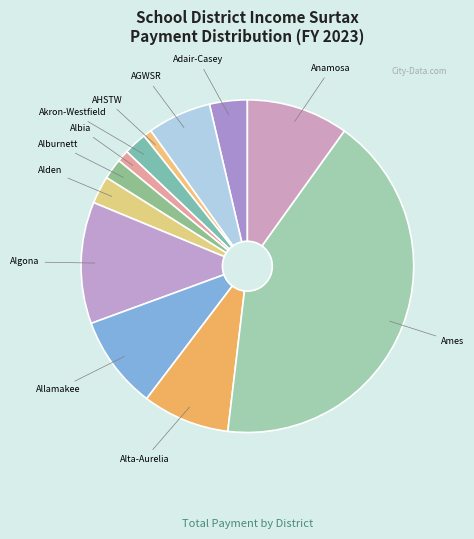

Does any single category account for the majority?

No